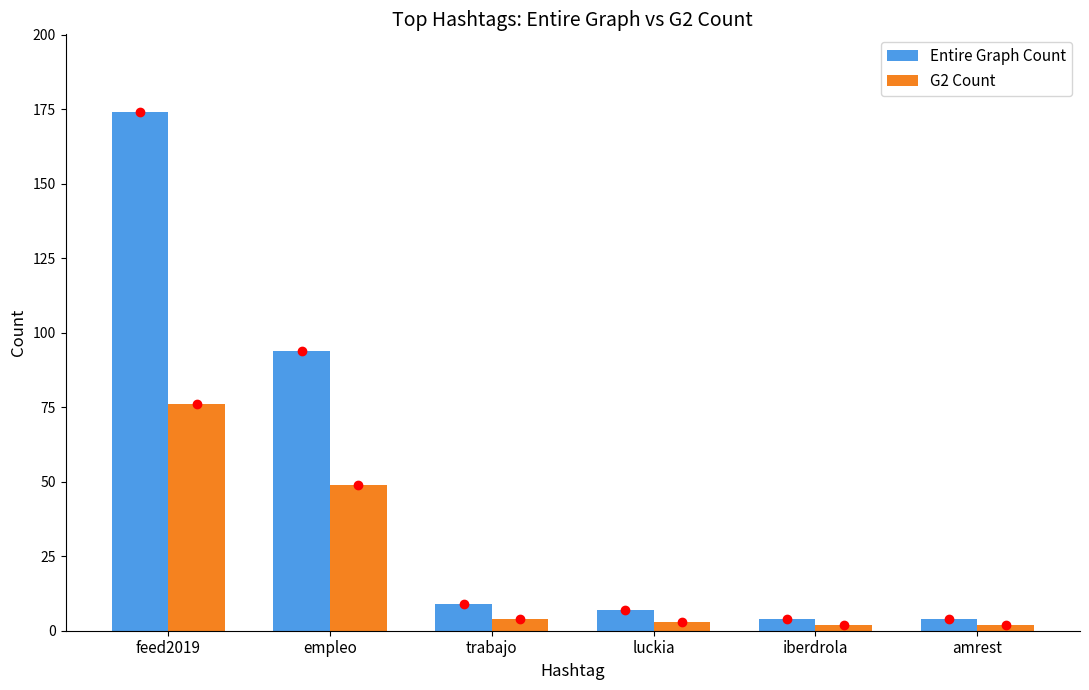

Is it true that Entire Graph Count equals 174 at feed2019?

True